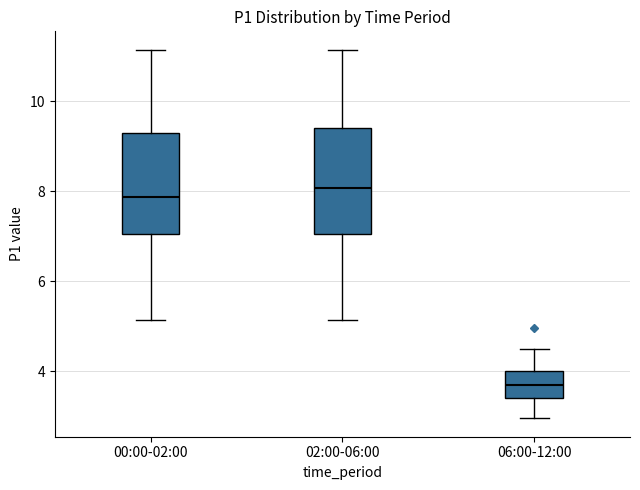

Reading left to right, read every box against the y-axis: the position of its median line, the range the box covers, and the ends of its whiskers. The values are not printed on the chart, so give them approximately, as read against the axis.

00:00-02:00: median 7.8, box 7.0 to 9.4, whiskers 5.2 to 11.2
02:00-06:00: median 8.0, box 7.0 to 9.4, whiskers 5.2 to 11.2
06:00-12:00: median 3.6, box 3.4 to 4.0, whiskers 3.0 to 4.6